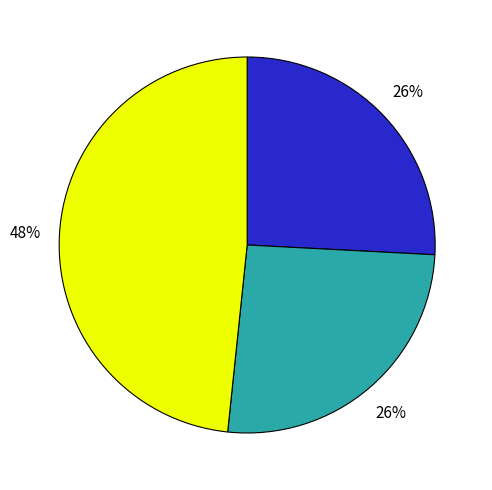

To the nearest percent, what is the average slice percentage?

33%